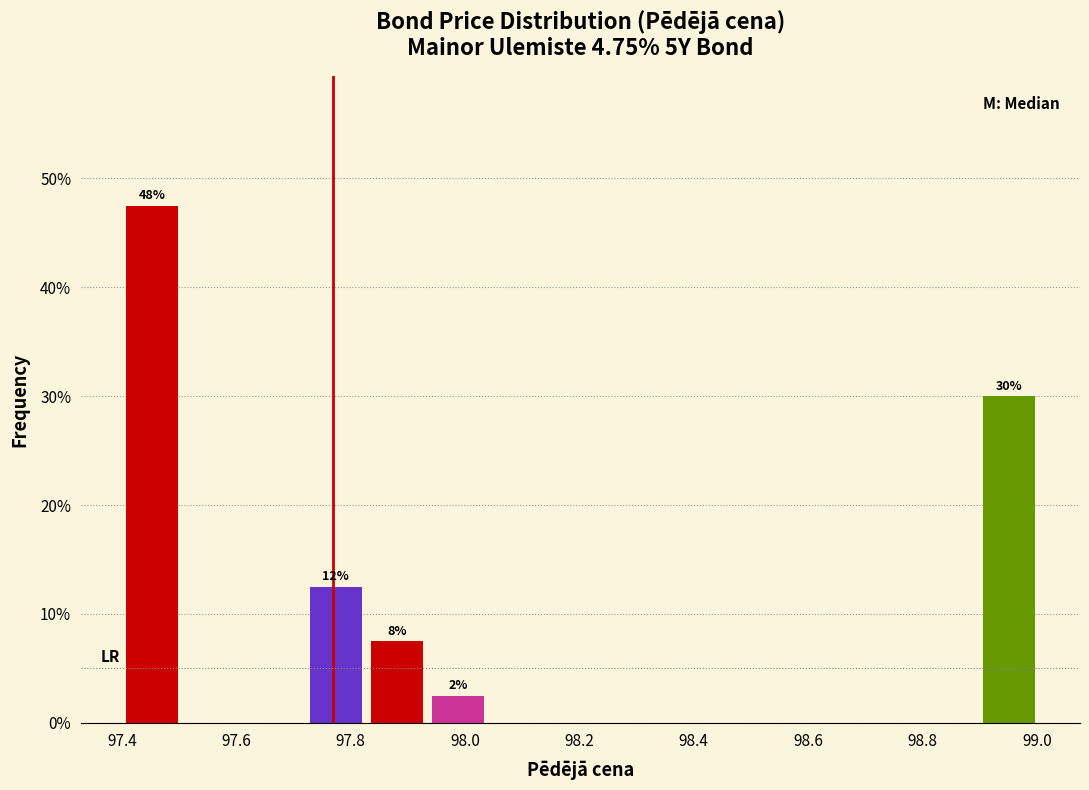

Over which range of the x-axis is the bar tallest?

97.40 to 97.50